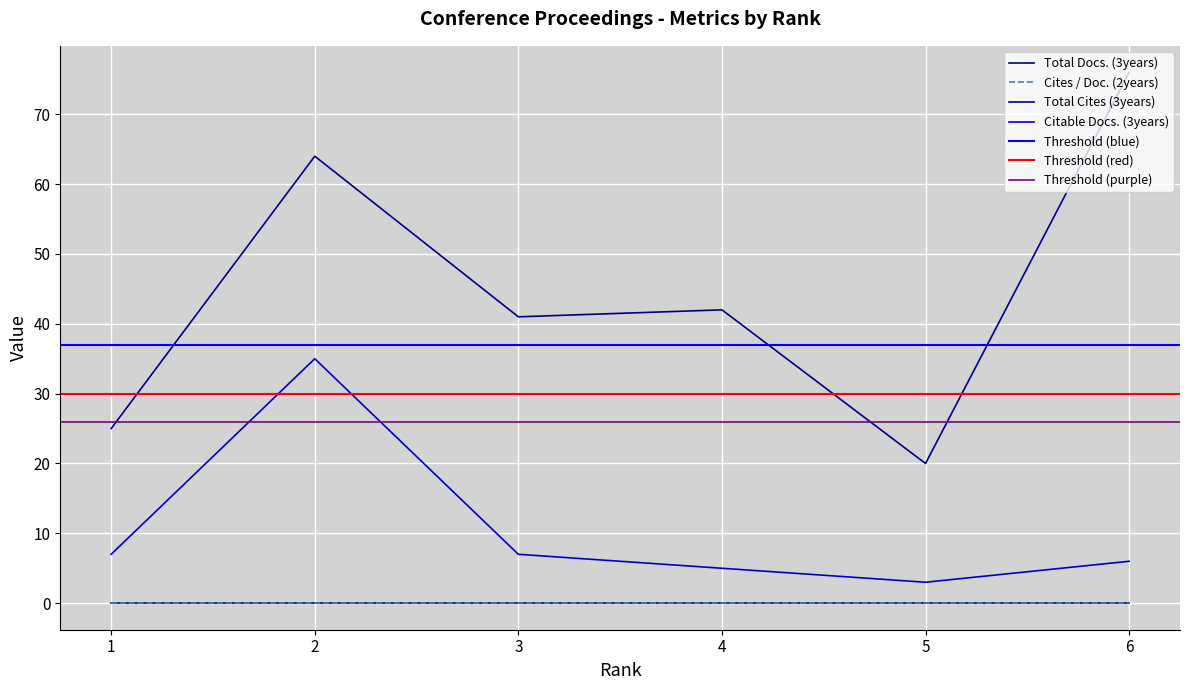

Which series changed the most between 4 and 5?

Total Cites (3years)